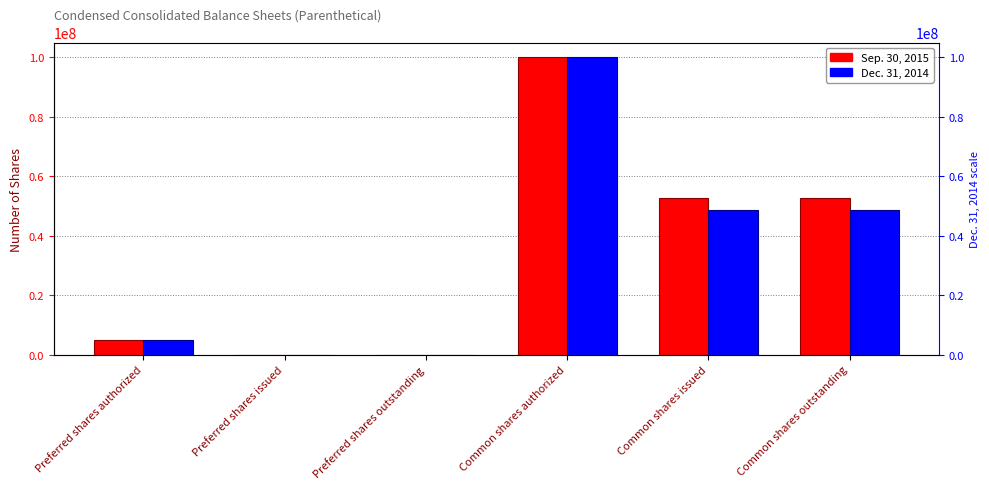

List the labels in order of Sep. 30, 2015 value, largest first.

Common shares authorized, Common shares issued, Common shares outstanding, Preferred shares authorized, Preferred shares issued, Preferred shares outstanding